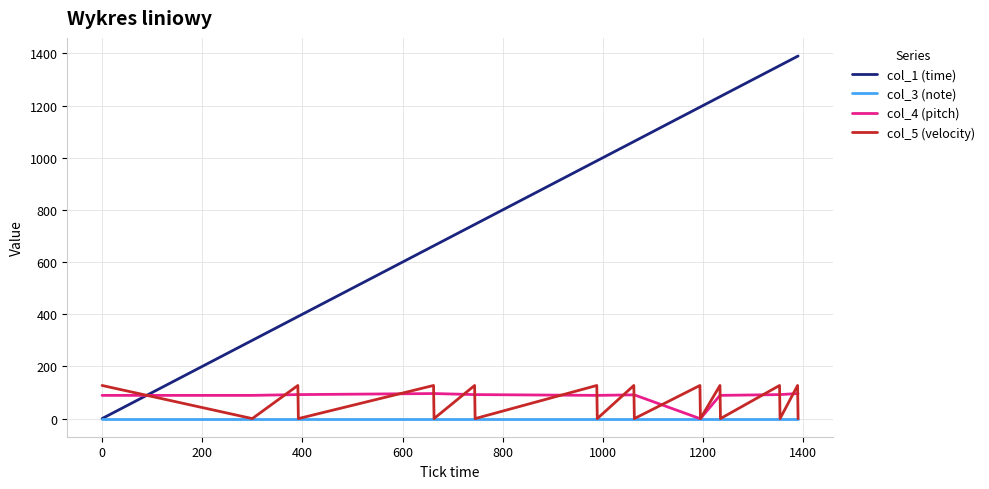

Which series has the largest range (max minus min)?

col_1 (time)